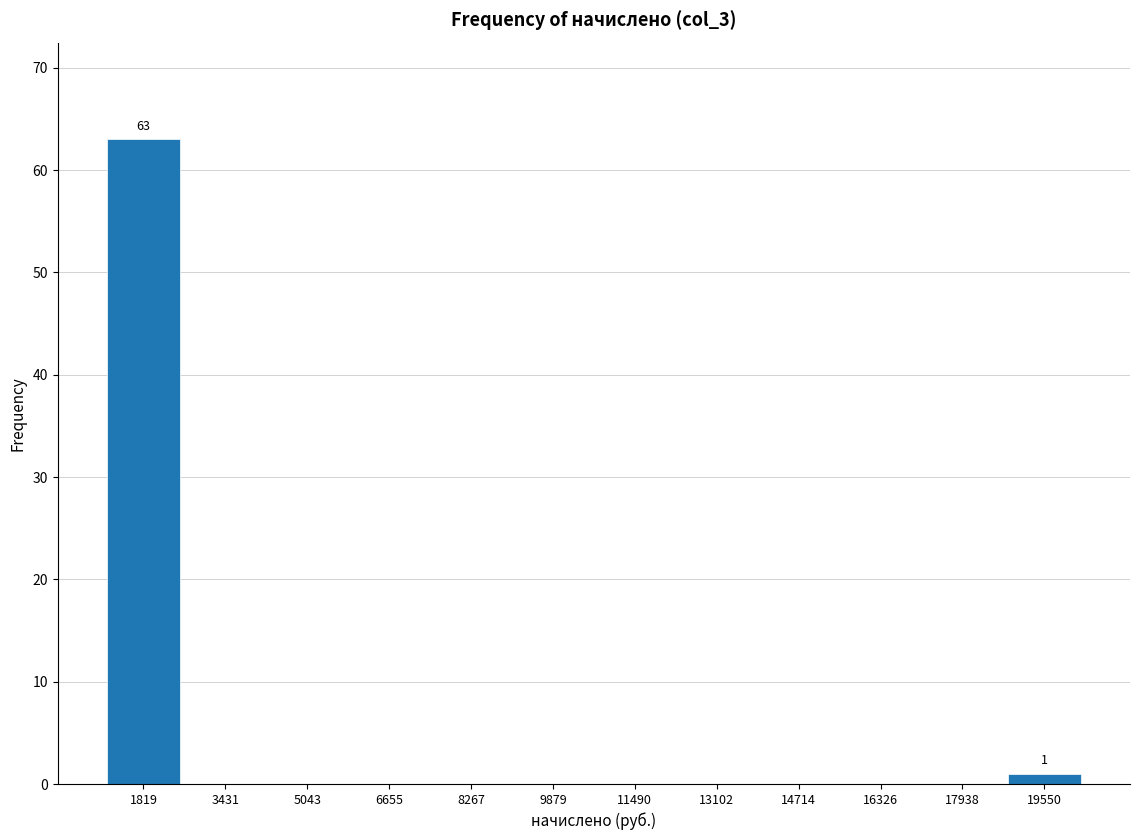

Which range on the x-axis has the tallest bar?

1000 to 2600